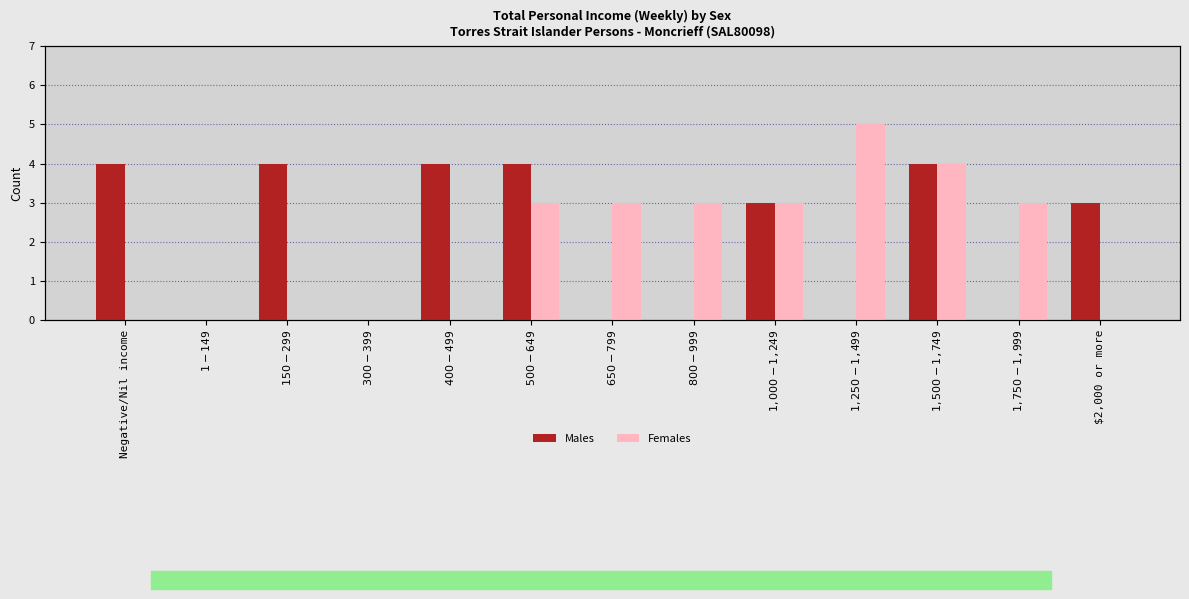

True or false: Males has a value of -2 at $650-$799.

False